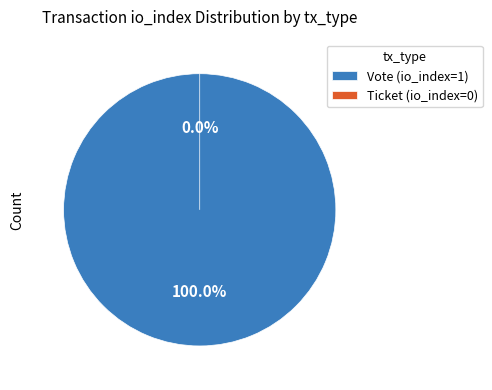

Is there a majority slice in this chart?

Yes